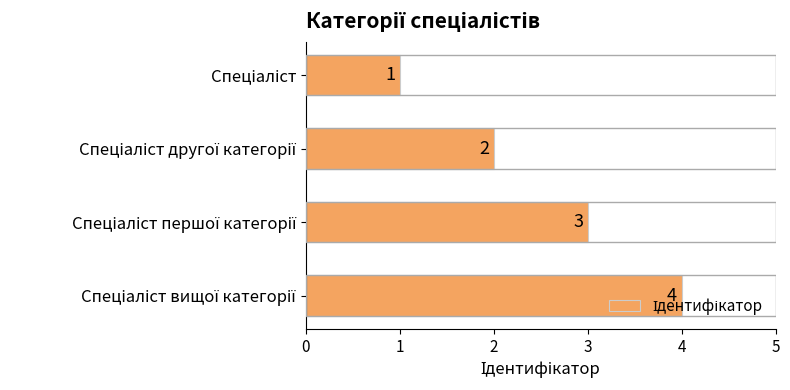

How many values are between 2 and 4?

3